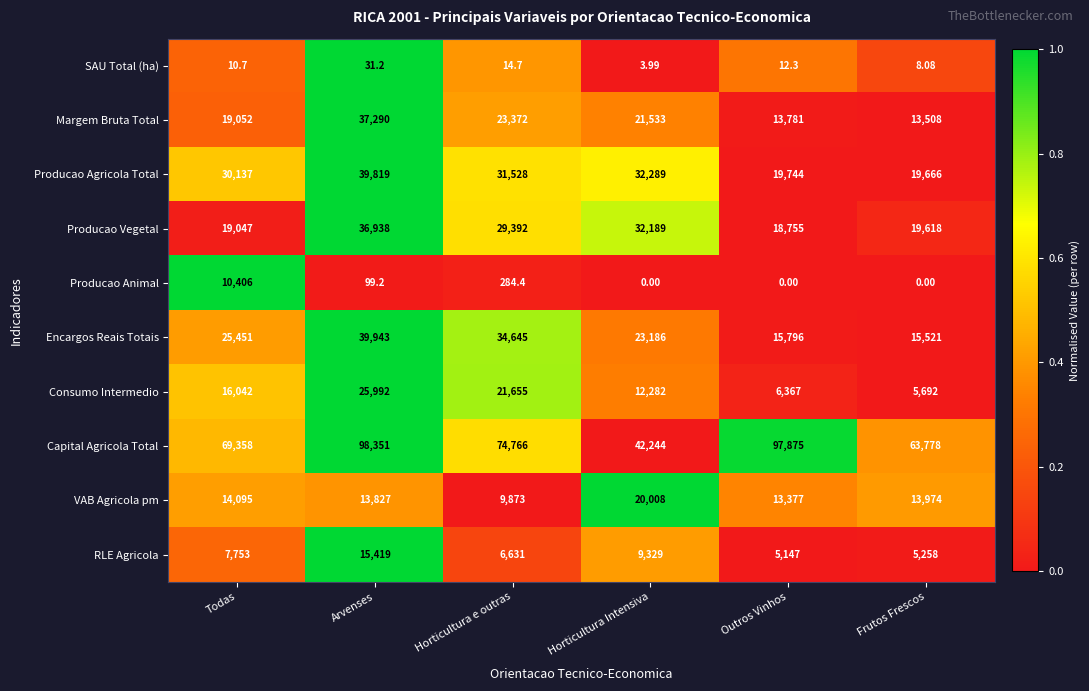

Which series has the largest total across all categories?

Capital Agricola Total